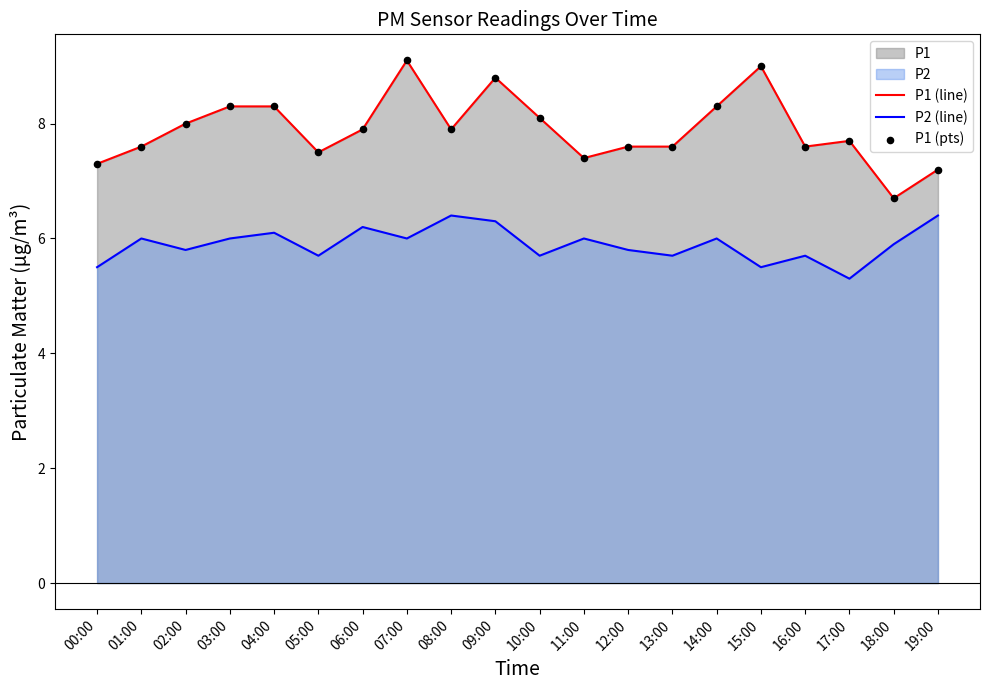

At which category is the sum across all series the highest?

07:00